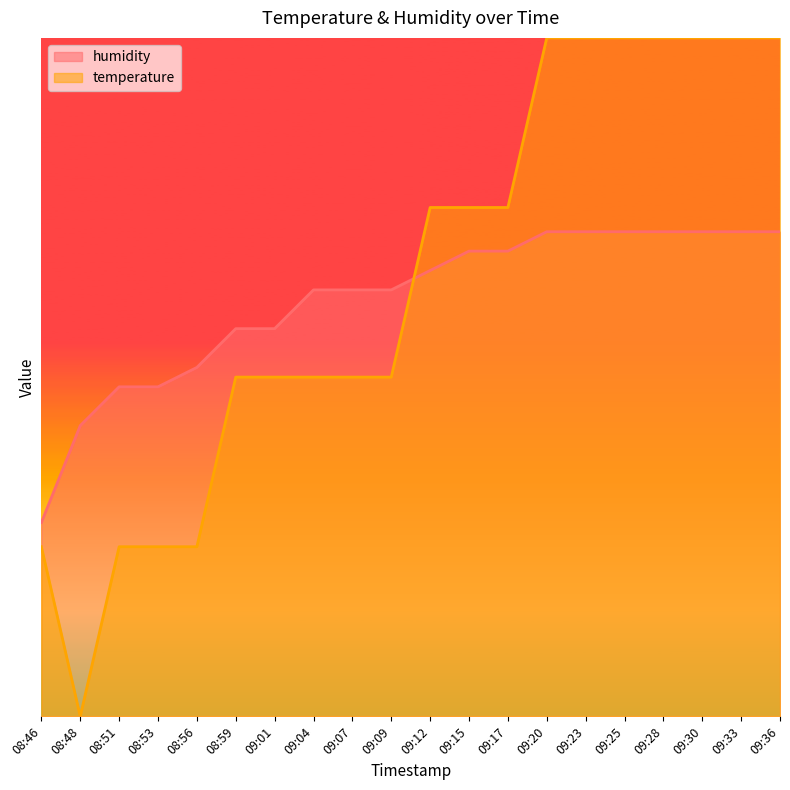

How many lines are shown in the chart?

2